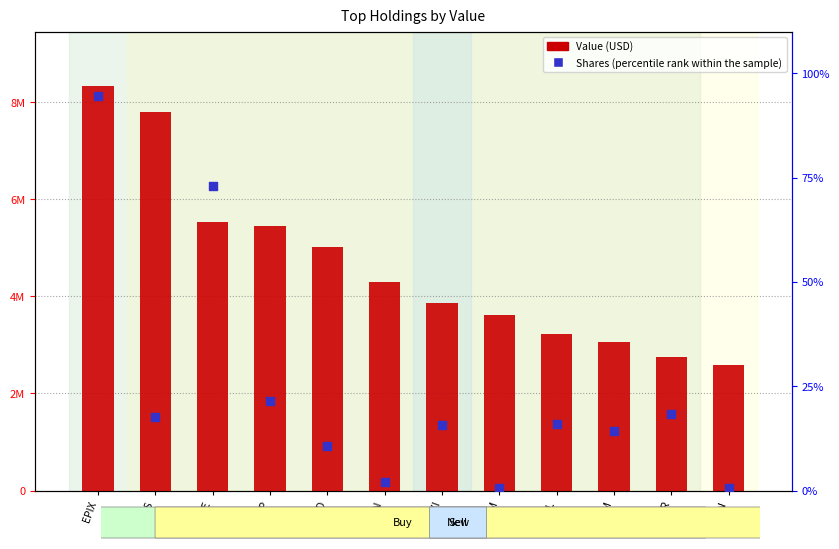

Which series reaches the minimum Y coordinate?

Shares (percentile rank within sample)